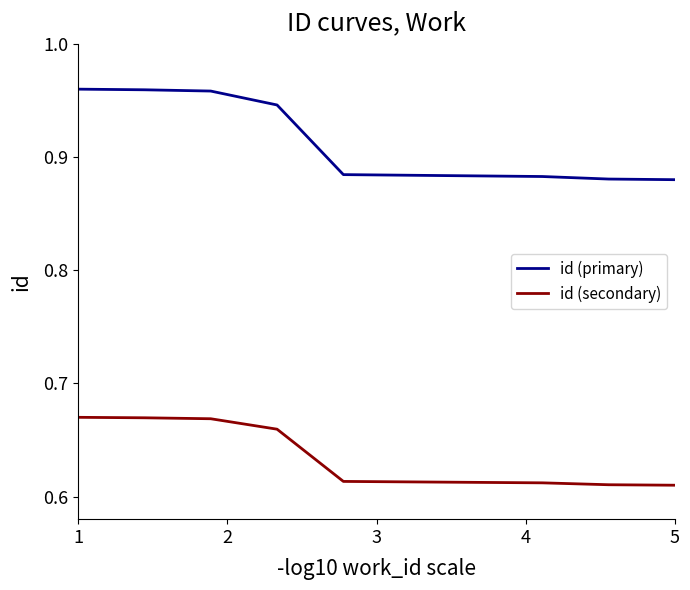

Which series has the largest range (max minus min)?

id (primary)